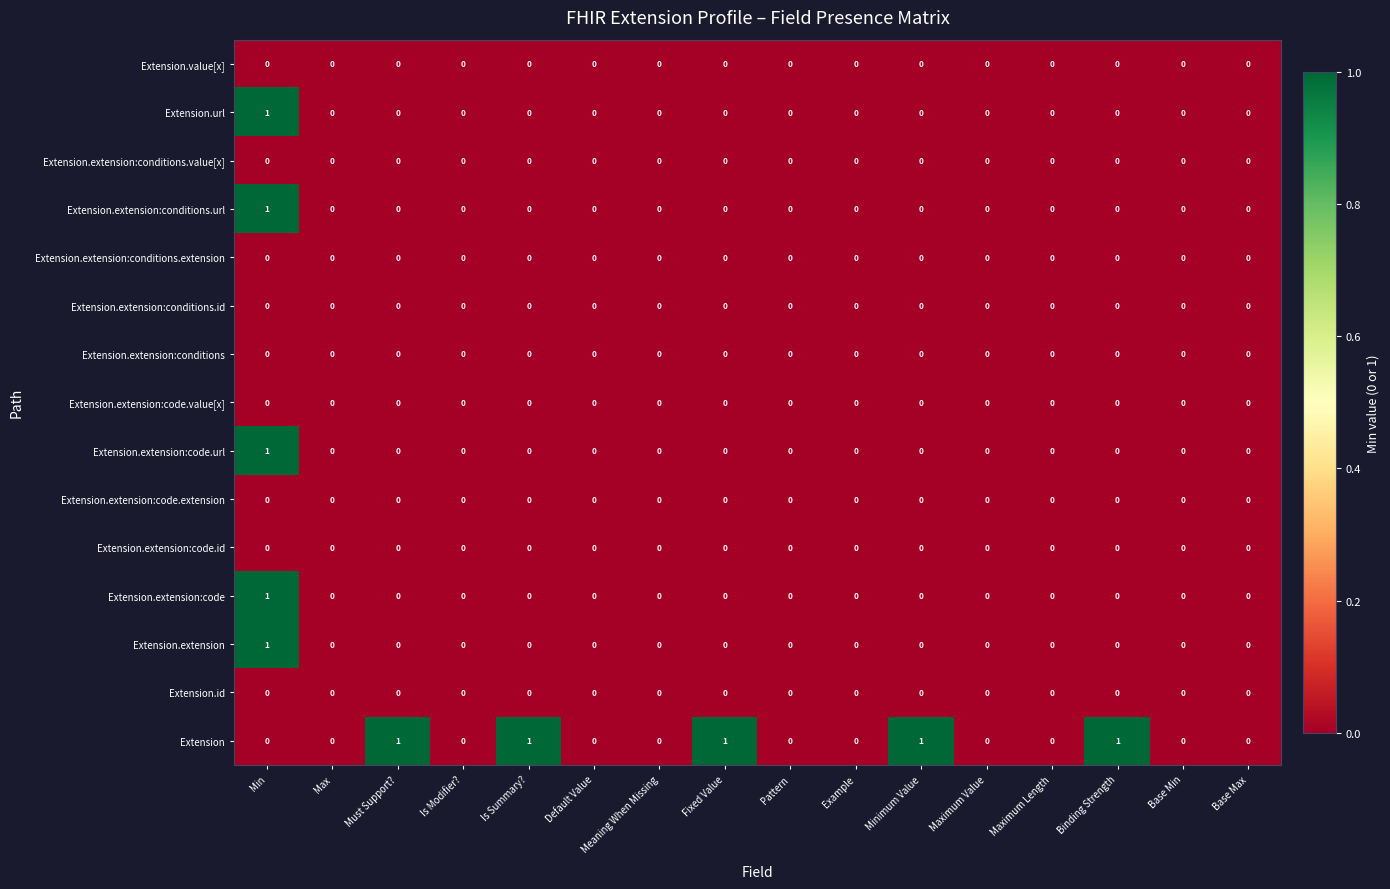

What is the maximum value shown in the chart?

1